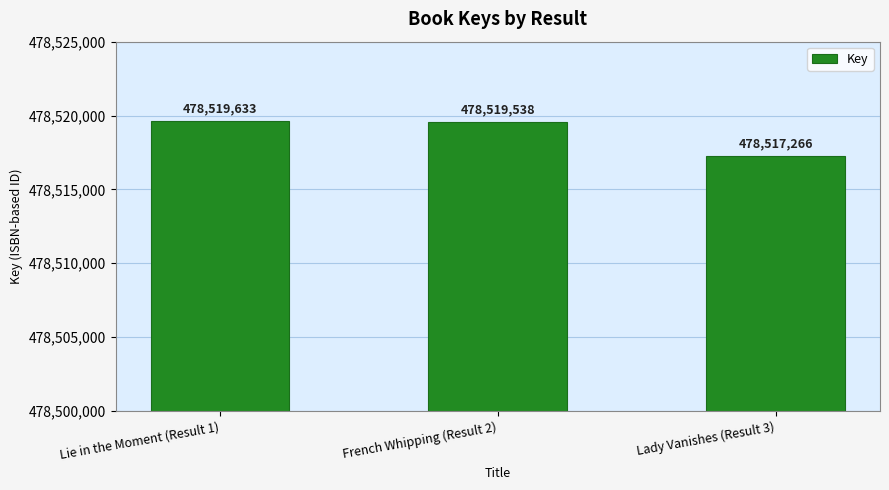

Is it true that the value at Lady Vanishes (Result 3) is 839195732?

False